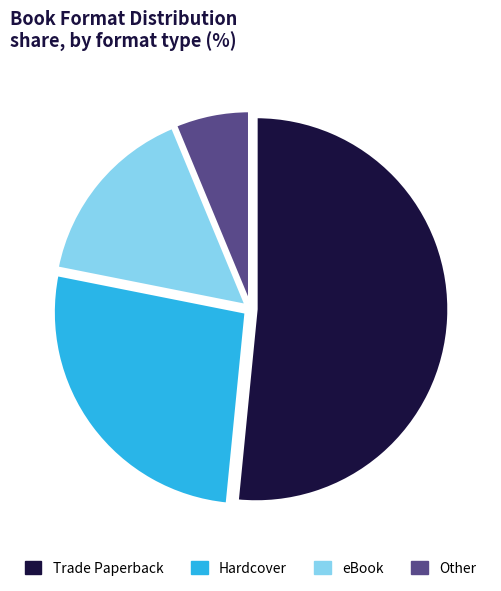

Do eBook and Trade Paperback together represent more than half of the pie?

Yes